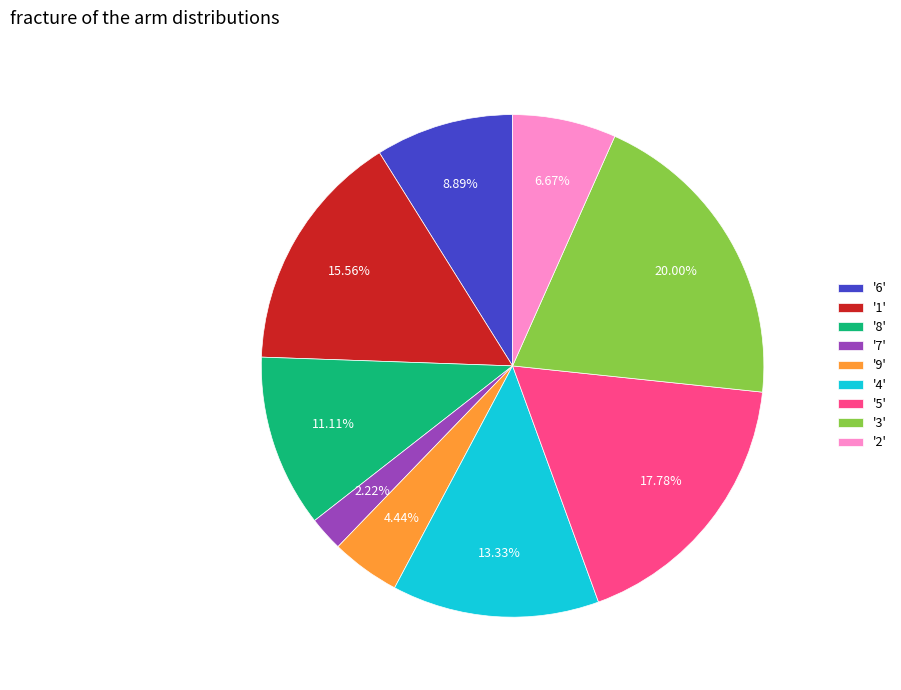

Does any single category account for the majority?

No